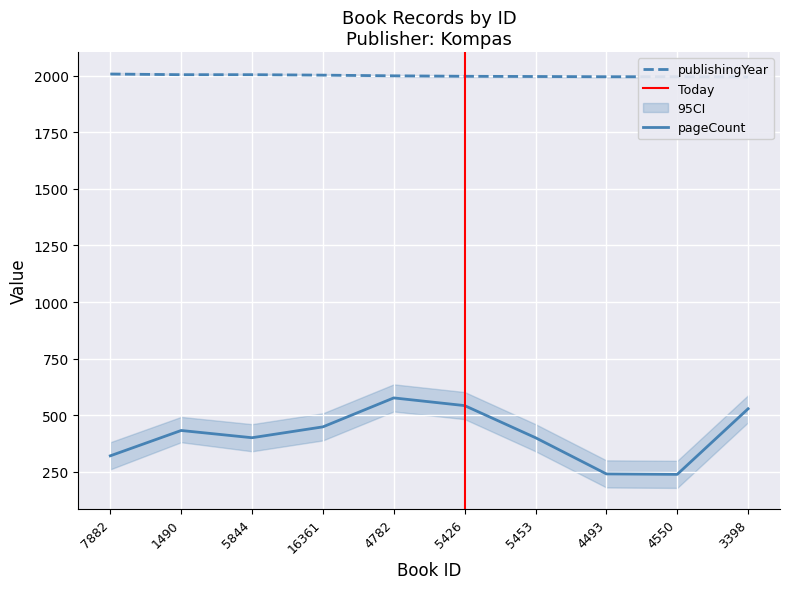

How many lines are shown in the chart?

2